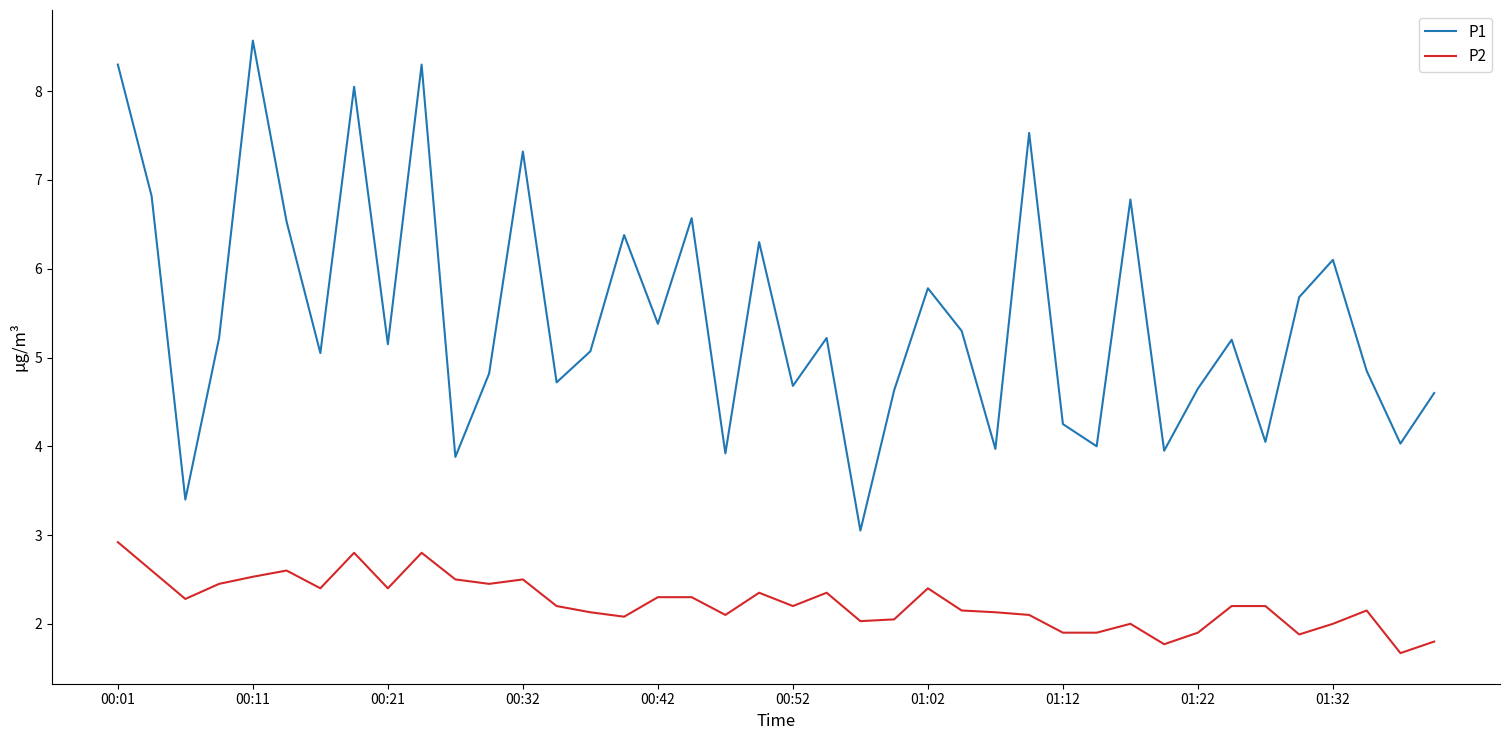

Which series has the widest spread of values?

P1